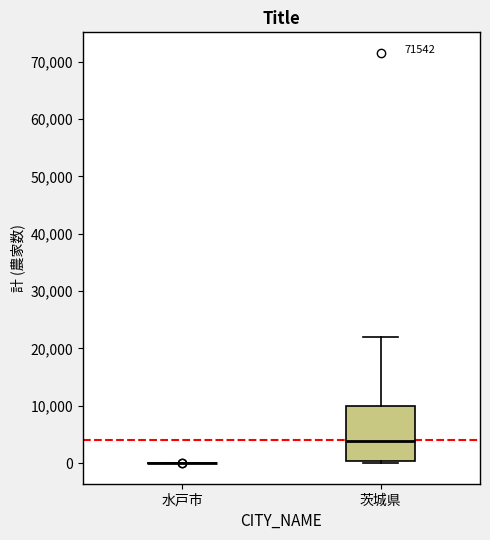

Reading left to right, transcribe this box plot: for each box, give where its median line is, the range the box spans, and where its two whiskers end, as read against the y-axis. The values are not printed on the chart, so give them approximately, as read against the axis.

水戸市: box collapsed to a line at 0, whiskers 0 to 0
茨城県: median 4000, box 0 to 10000, whiskers 0 (just below the box's lower edge) to 22000